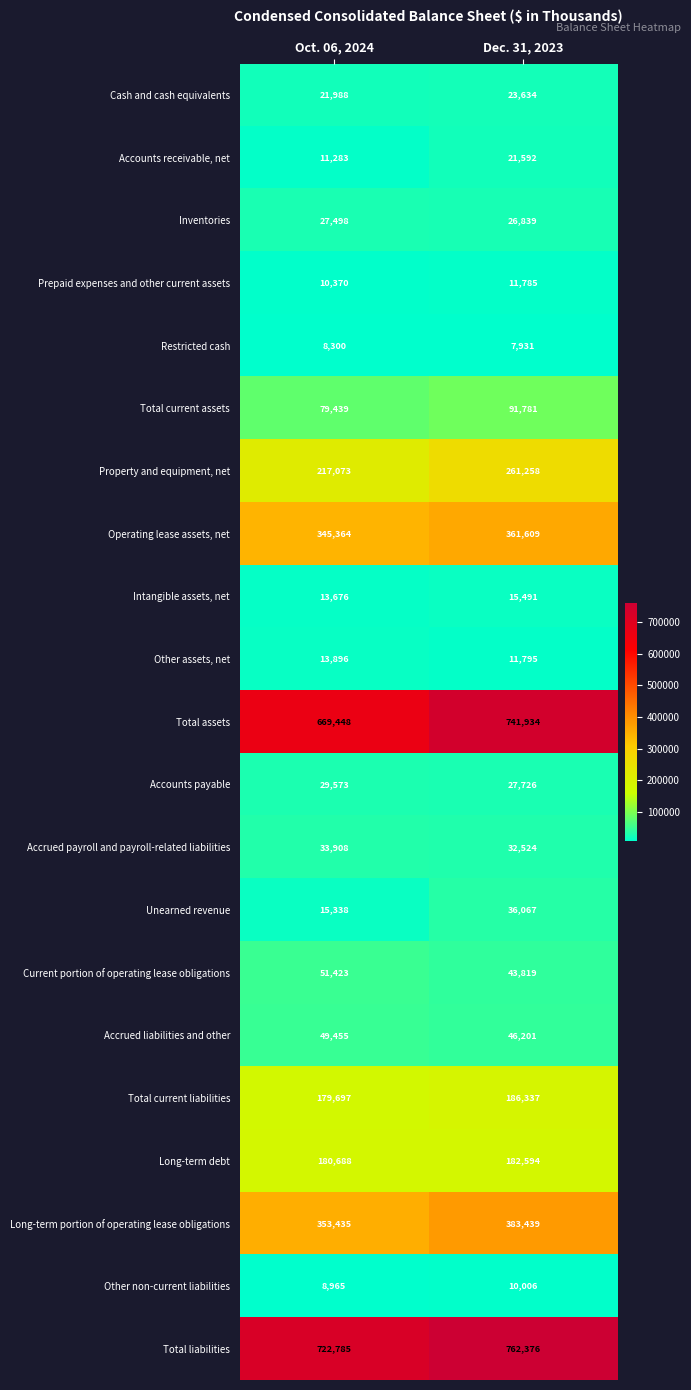

What is the total value across all series at Oct. 06, 2024?

3043602